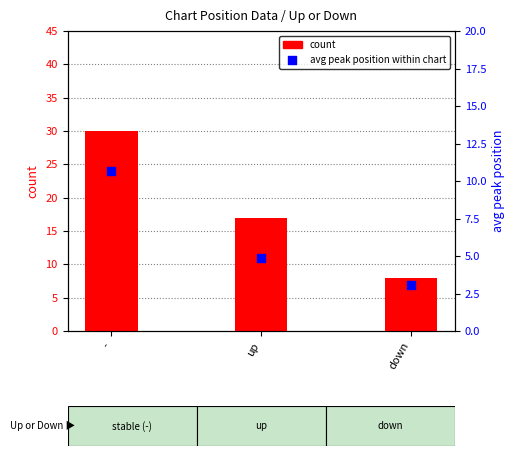

What is the total value across all series at up?

21.9